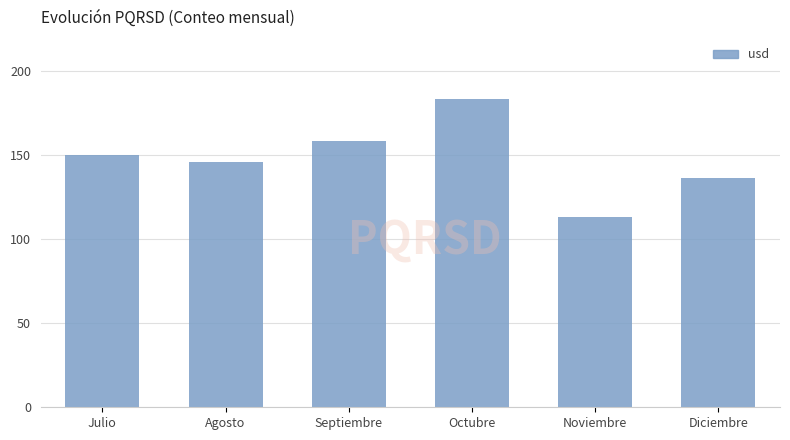

Reading left to right, list all the values displayed in this chart.

150	146	158	183	113	136